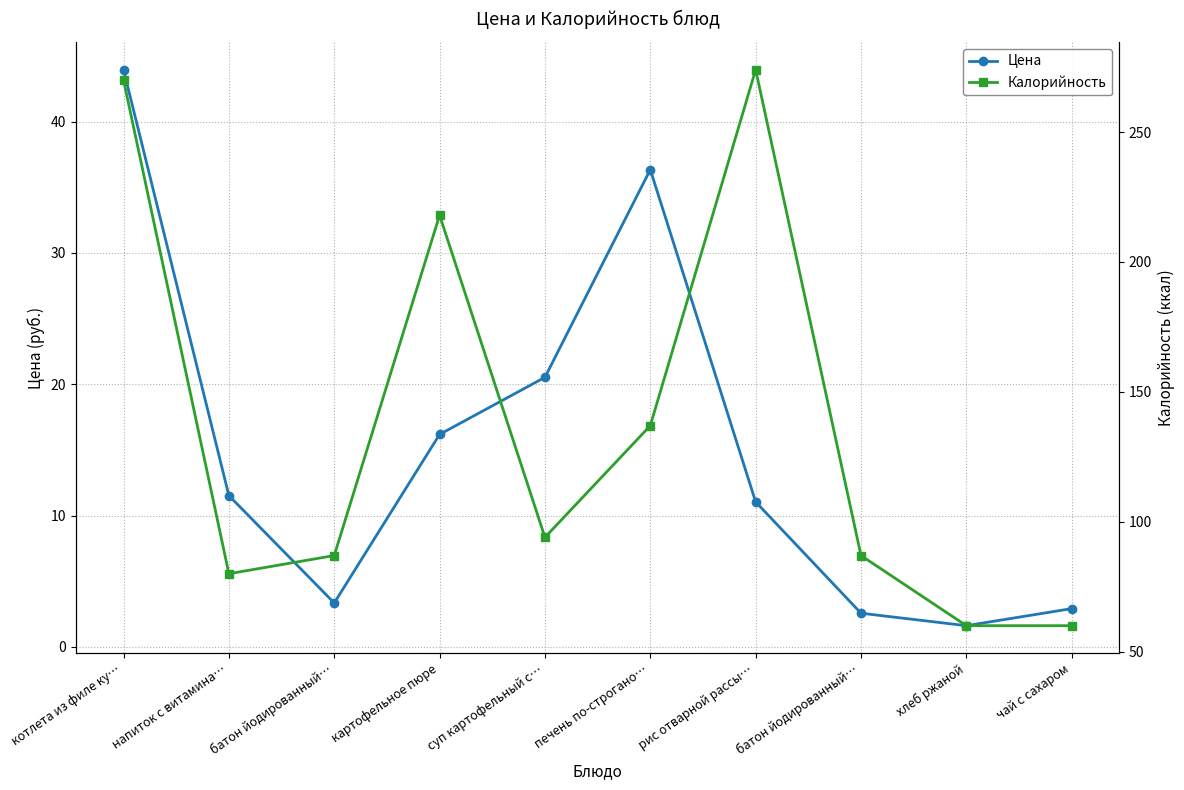

The value of Цена at суп картофельный с… is 33.9. True or false?

False